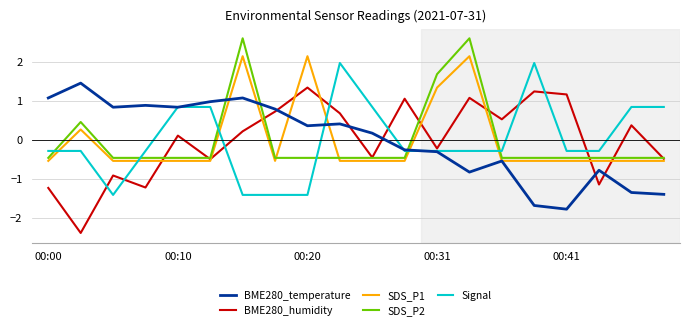

True or false: Signal and SDS_P2 intersect in this chart.

True